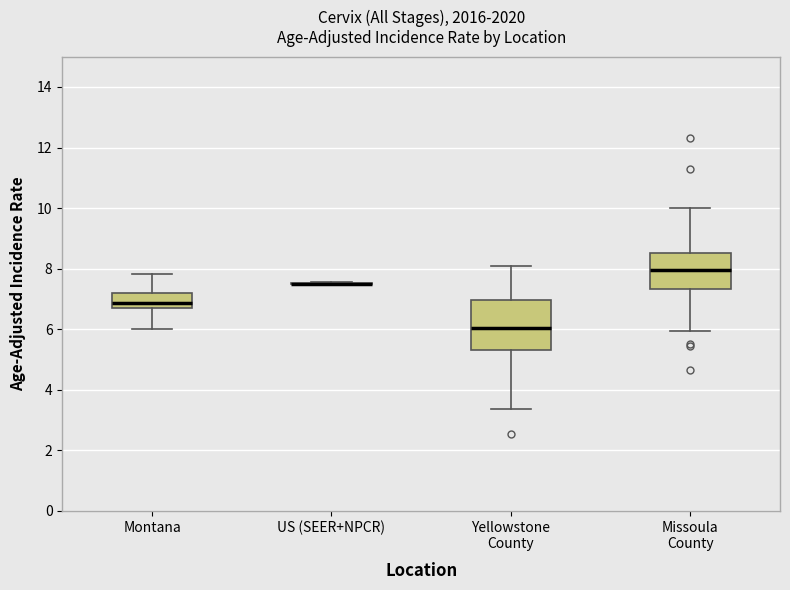

Reading left to right, read every box against the y-axis: the position of its median line, the range the box covers, and the ends of its whiskers. The values are not printed on the chart, so give them approximately, as read against the axis.

Montana: median 6.8, box 6.6 to 7.2, whiskers 6.0 to 7.8
US (SEER+NPCR): box collapsed to a line at 7.4, whiskers 7.4 to 7.6
Yellowstone County: median 6.0, box 5.4 to 7.0, whiskers 3.4 to 8.0
Missoula County: median 8.0, box 7.4 to 8.6, whiskers 6.0 to 10.0